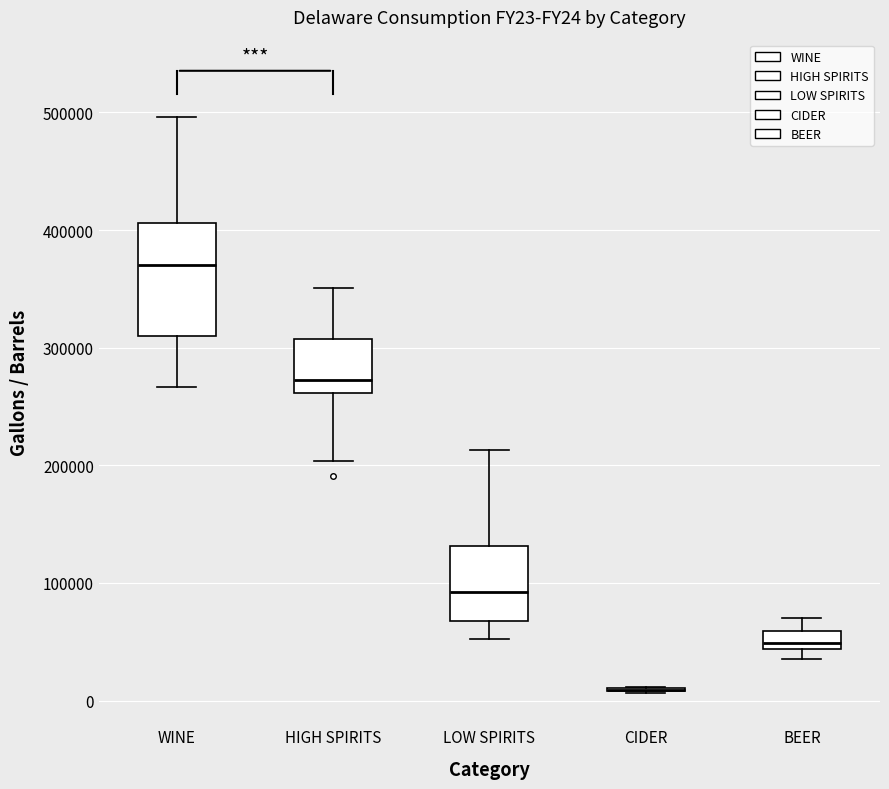

Reading left to right, read every box against the y-axis: the position of its median line, the range the box covers, and the ends of its whiskers. The values are not printed on the chart, so give them approximately, as read against the axis.

WINE: median 370000, box 310000 to 410000, whiskers 270000 to 500000
HIGH SPIRITS: median 270000, box 260000 to 310000, whiskers 200000 to 350000
LOW SPIRITS: median 90000, box 70000 to 130000, whiskers 50000 to 210000
CIDER: box collapsed to a line at 10000, whiskers 10000 to 10000
BEER: median 50000, box 40000 to 60000, whiskers 40000 (below the box's lower edge) to 70000